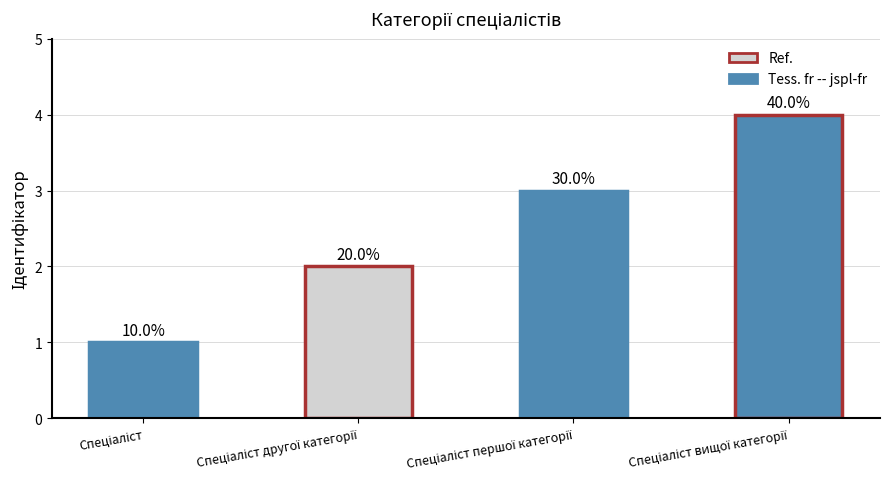

Where is the data nearest to the value 2?

Спеціаліст другої категорії